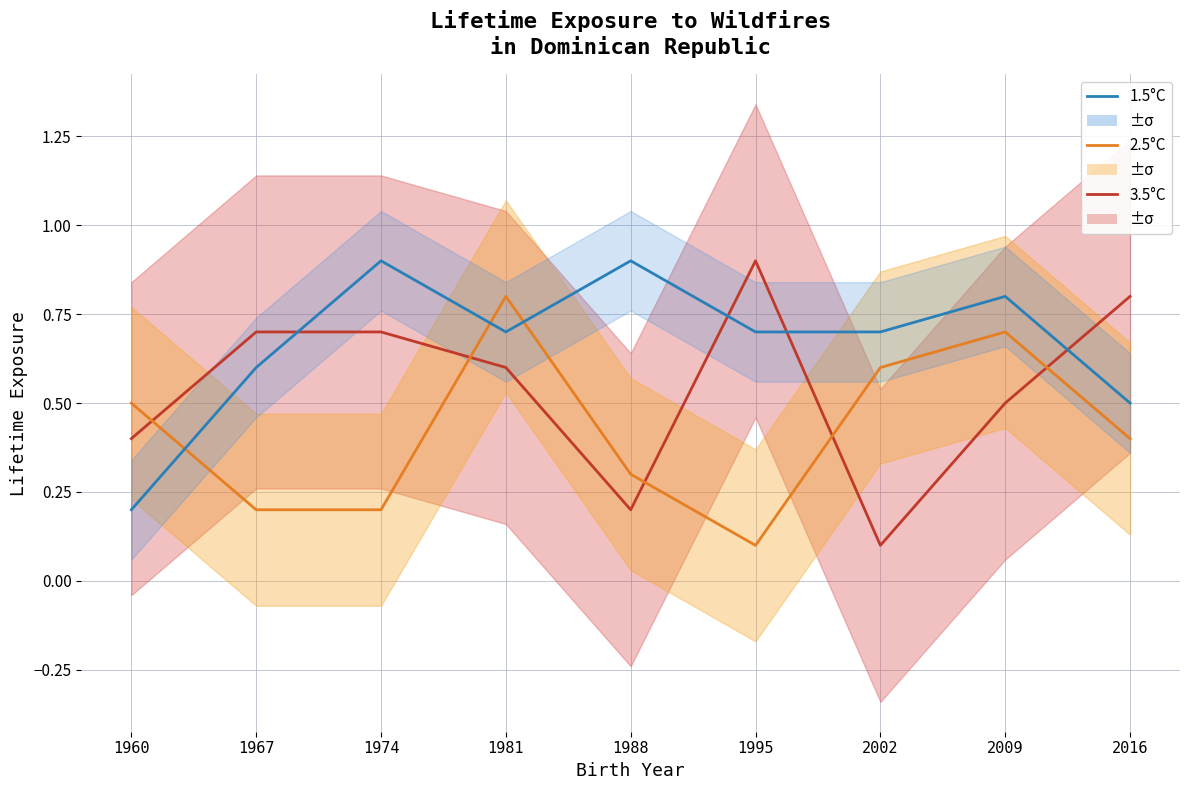

What is the minimum value shown in the chart?

0.1